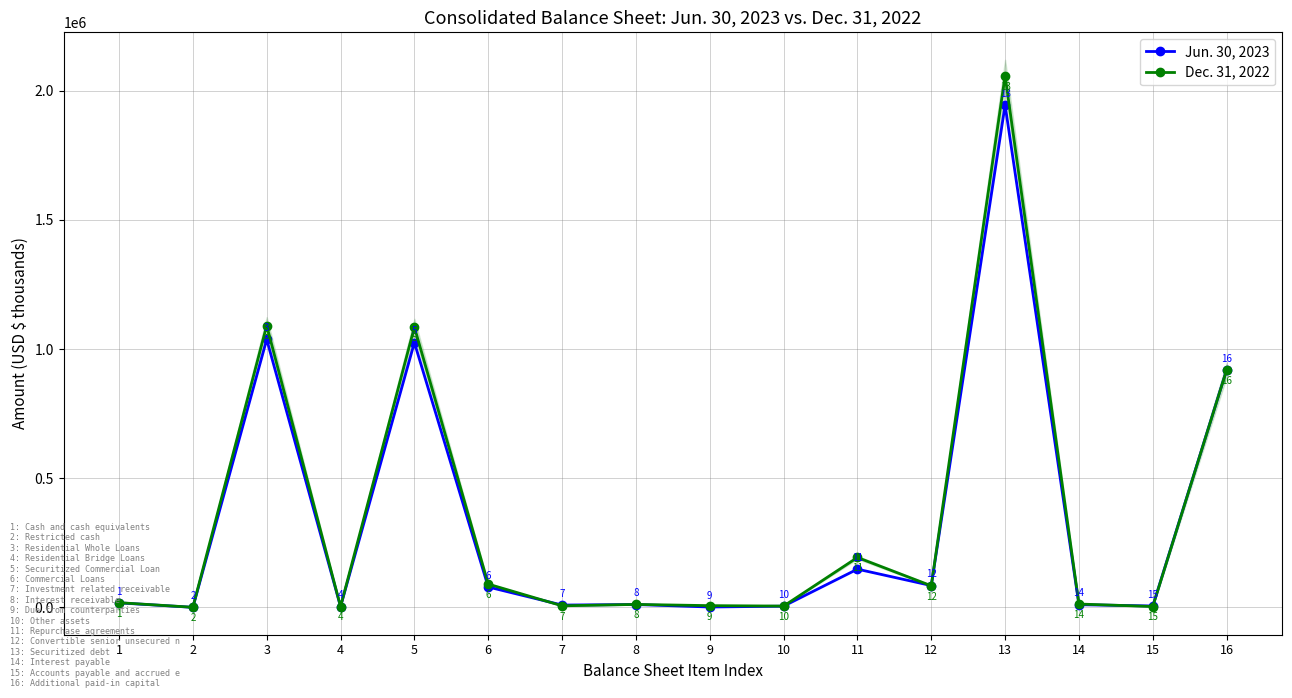

What are all the series names shown in the legend?

Jun. 30, 2023, Dec. 31, 2022